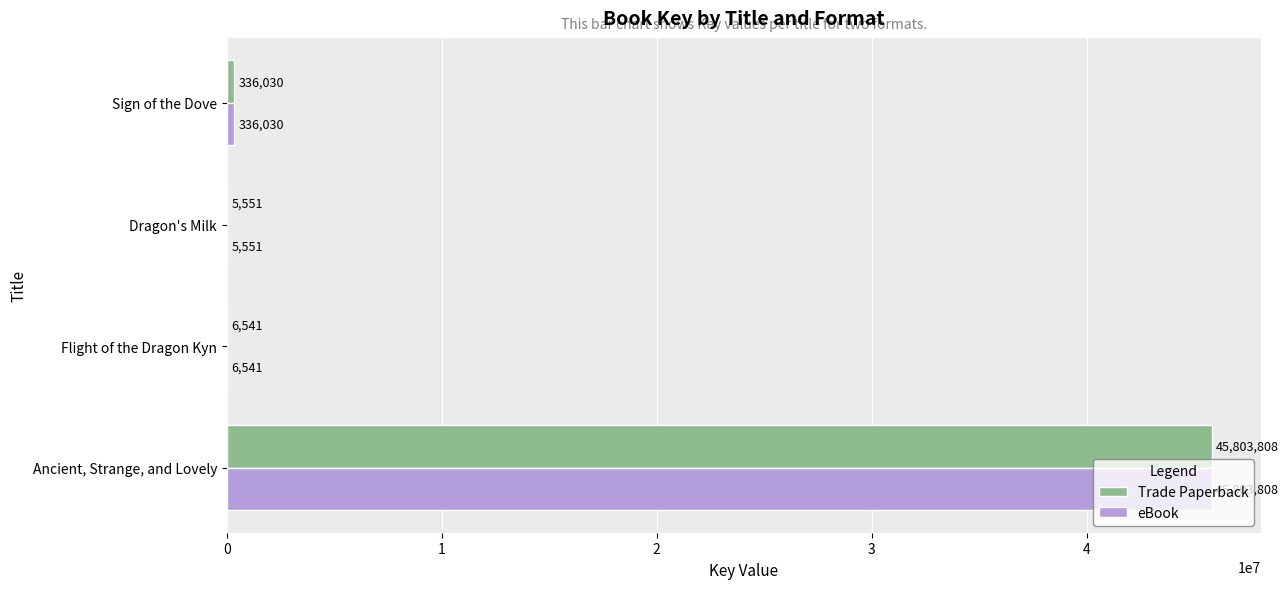

What is the sum of all eBook values?

46151930